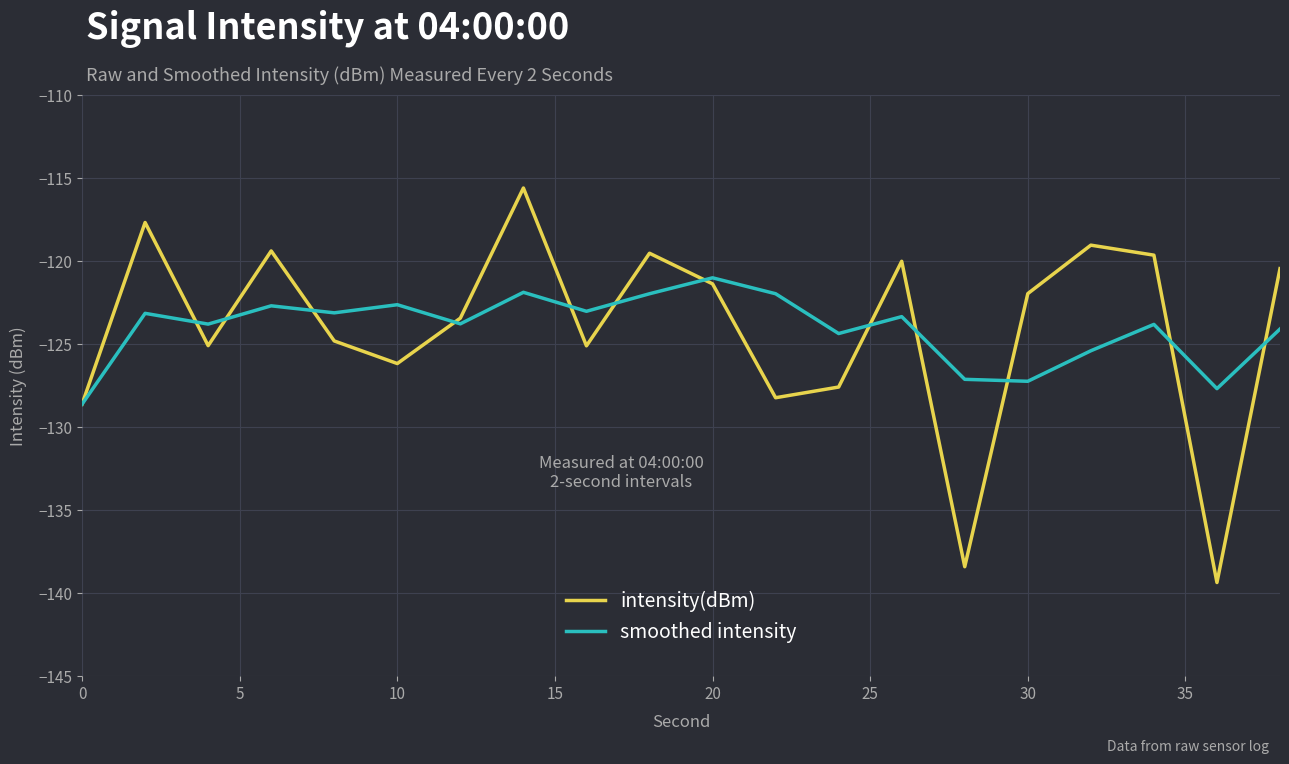

What is the smallest value displayed?

-139.4